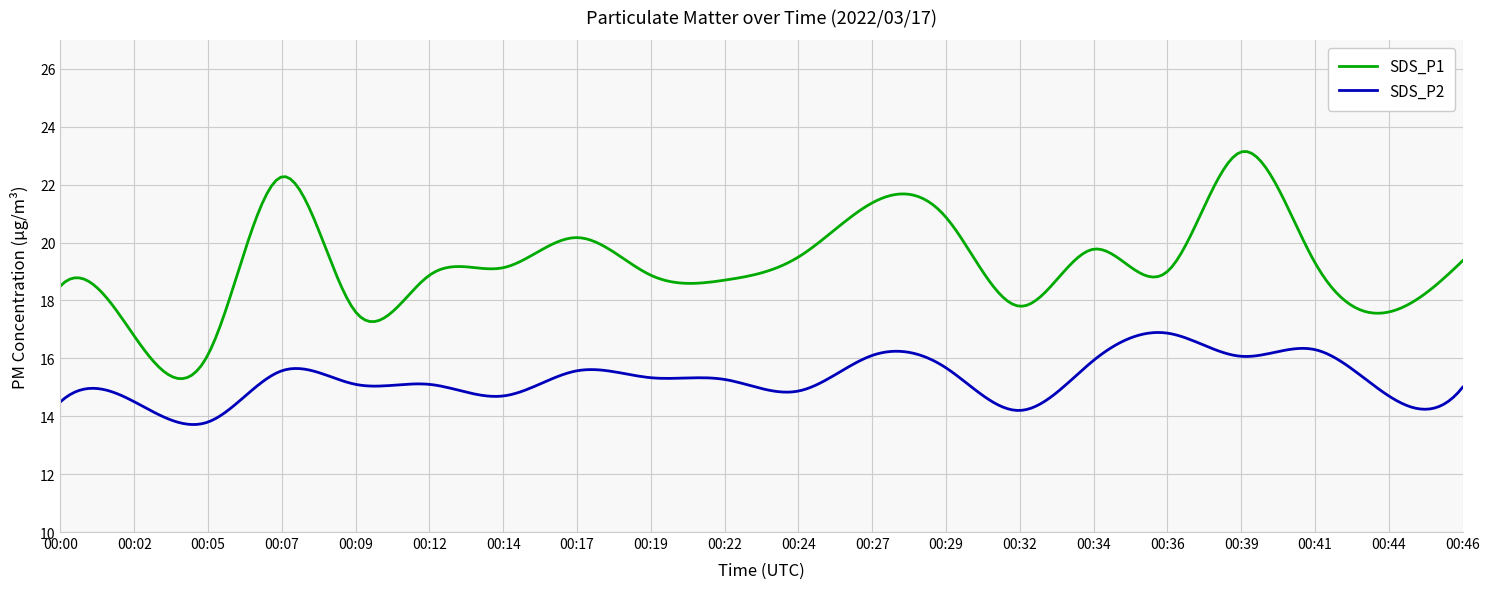

What are all the series names shown in the legend?

SDS_P1, SDS_P2